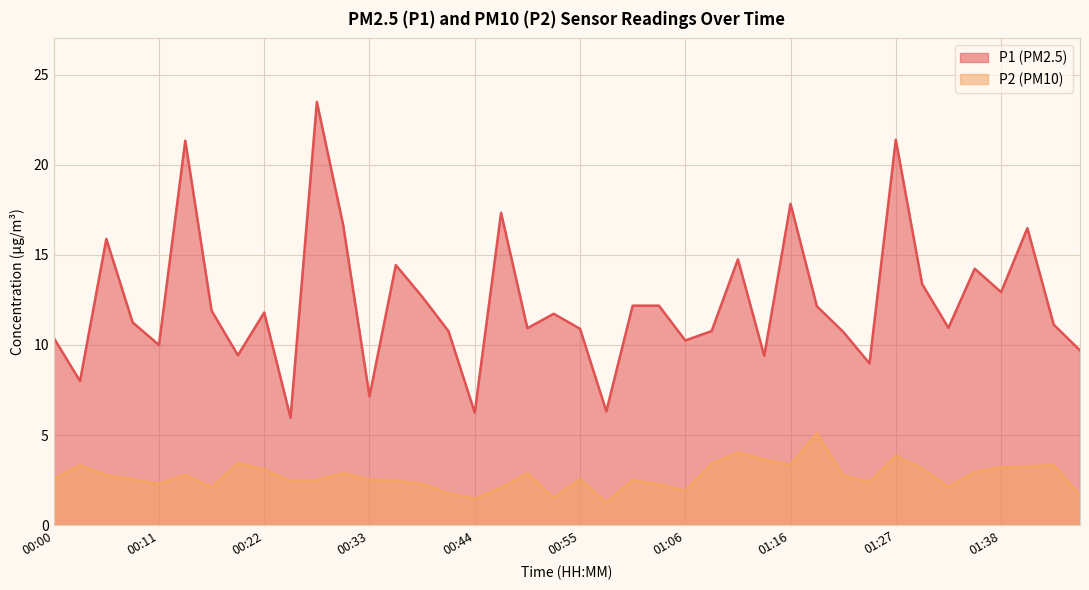

What is the value of the P2 point at the 23rd from the left?

2.5